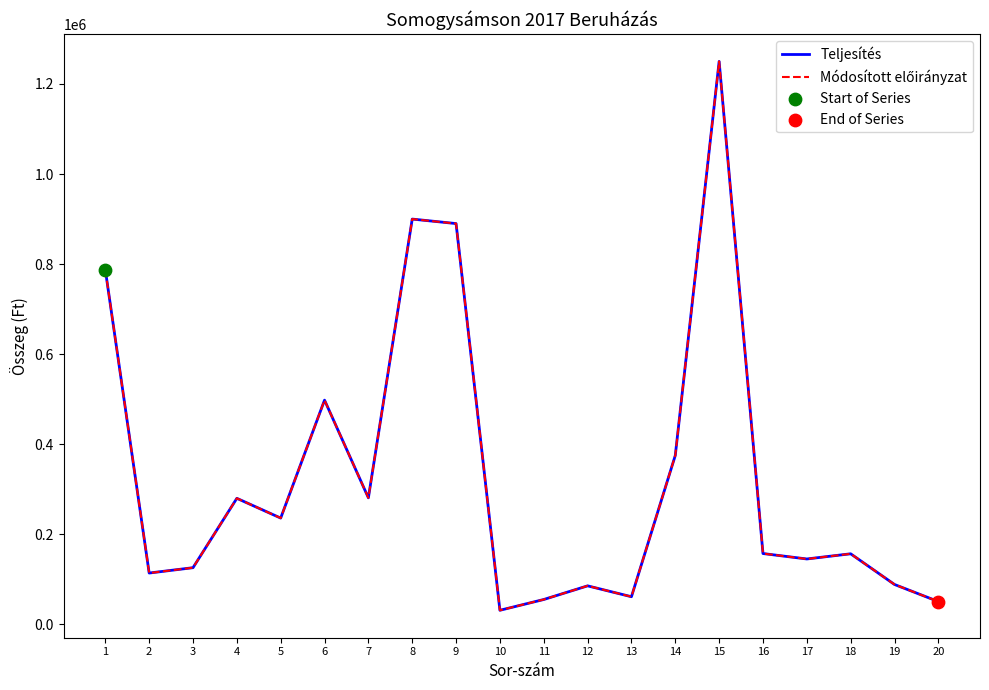

At how many categories does at least one series exceed 855419?

3